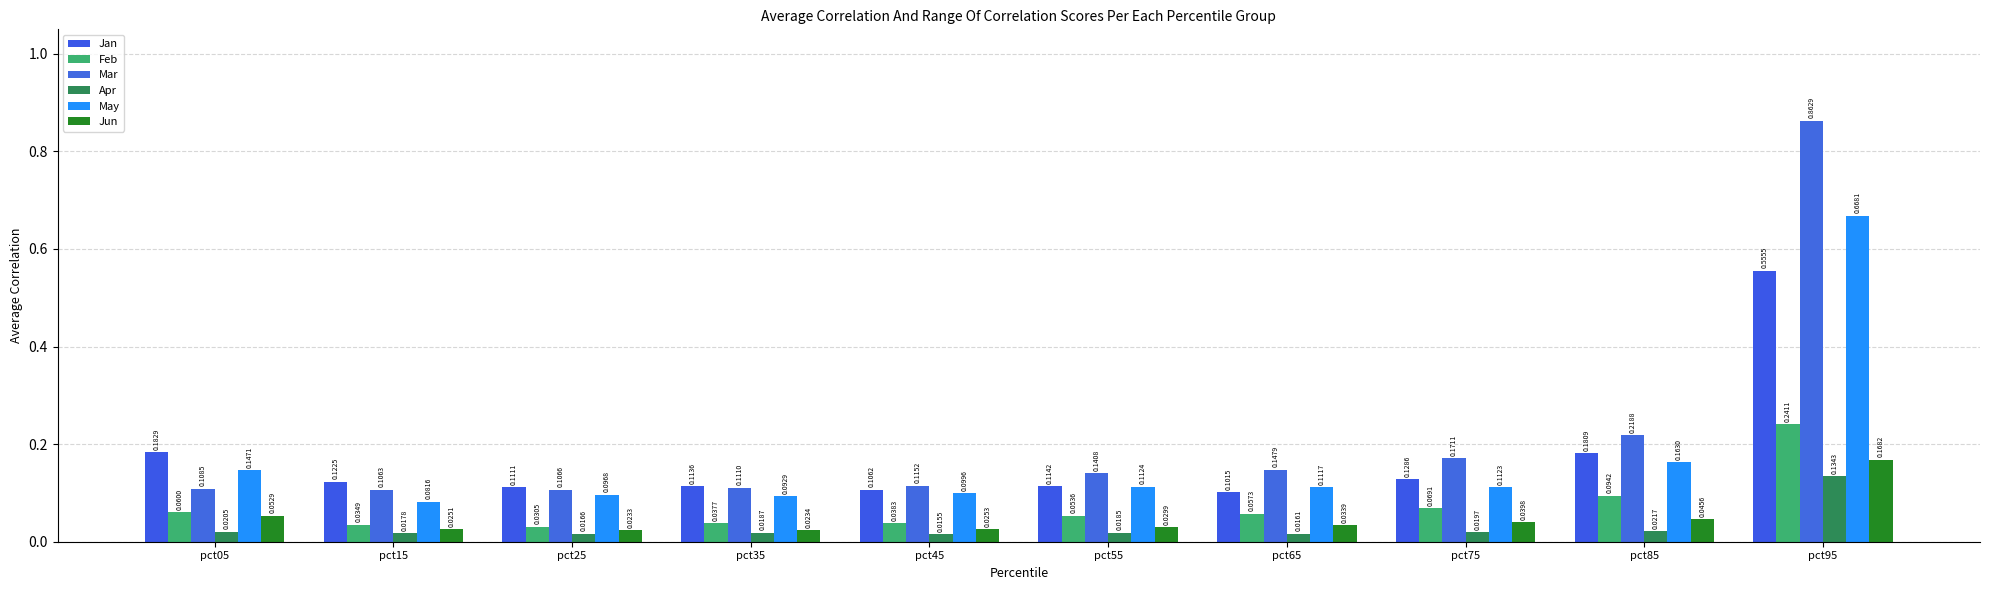

Which label corresponds to the largest value in the chart?

pct95